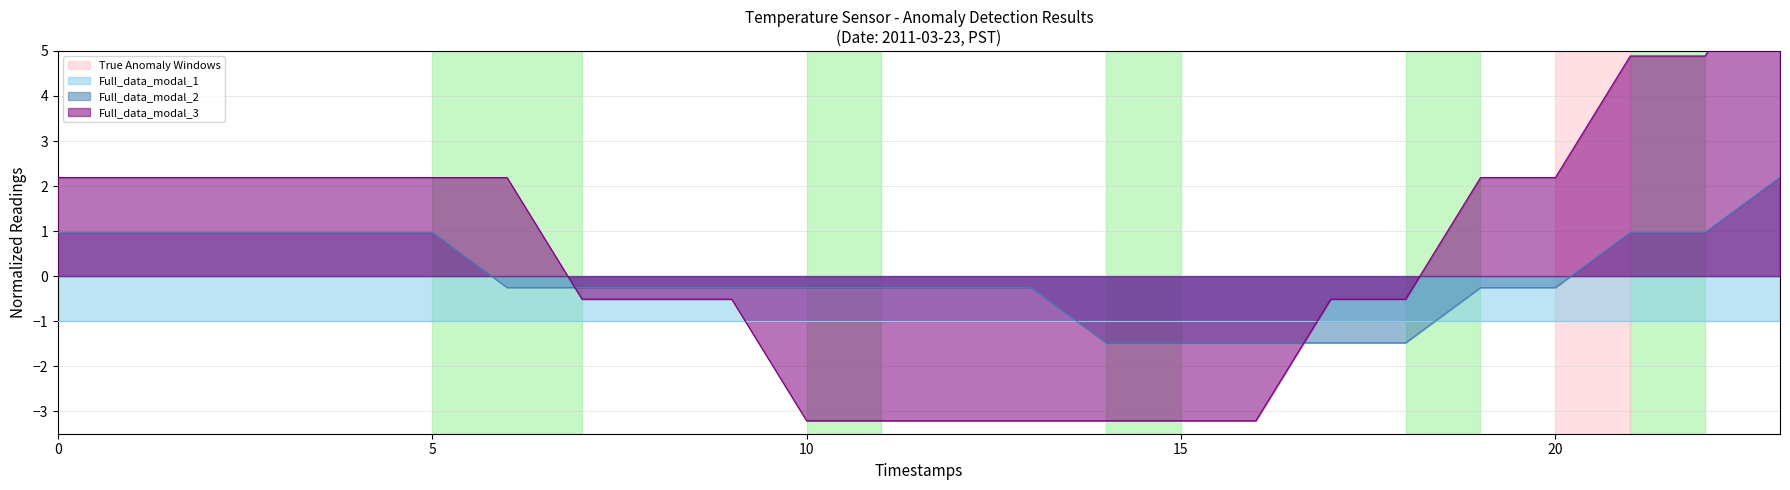

What is the highest value of the Full_data_modal_2 series?

2.2